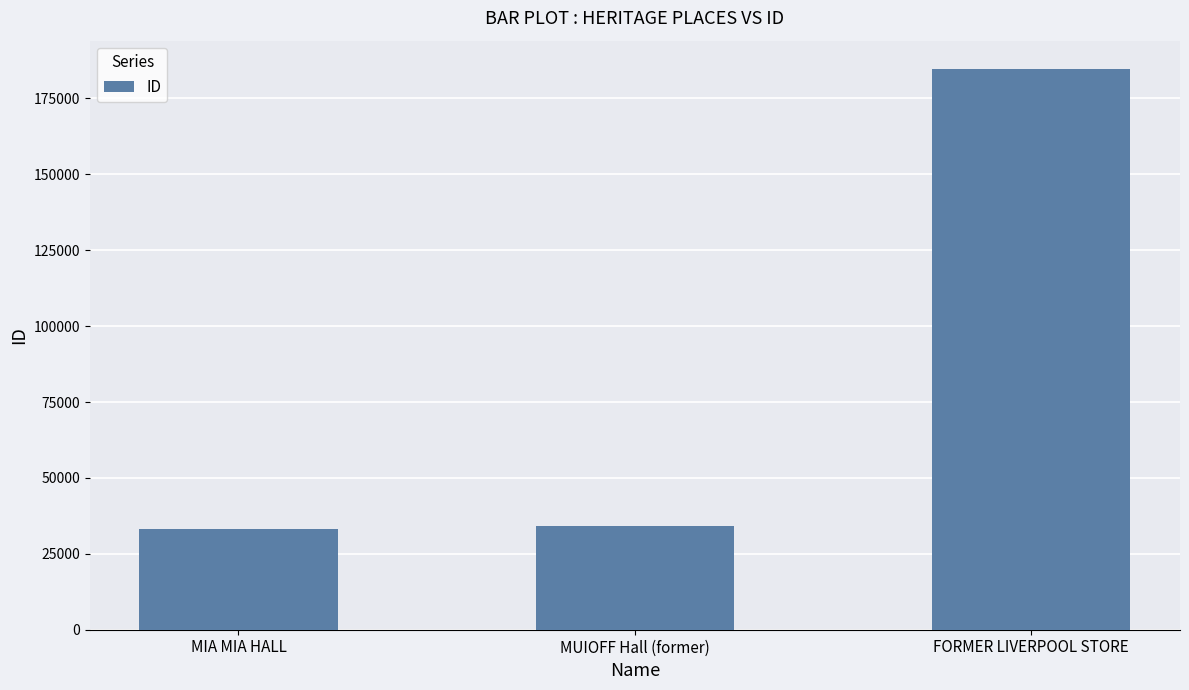

Which has a higher value, MUIOFF Hall (former) or FORMER LIVERPOOL STORE?

FORMER LIVERPOOL STORE